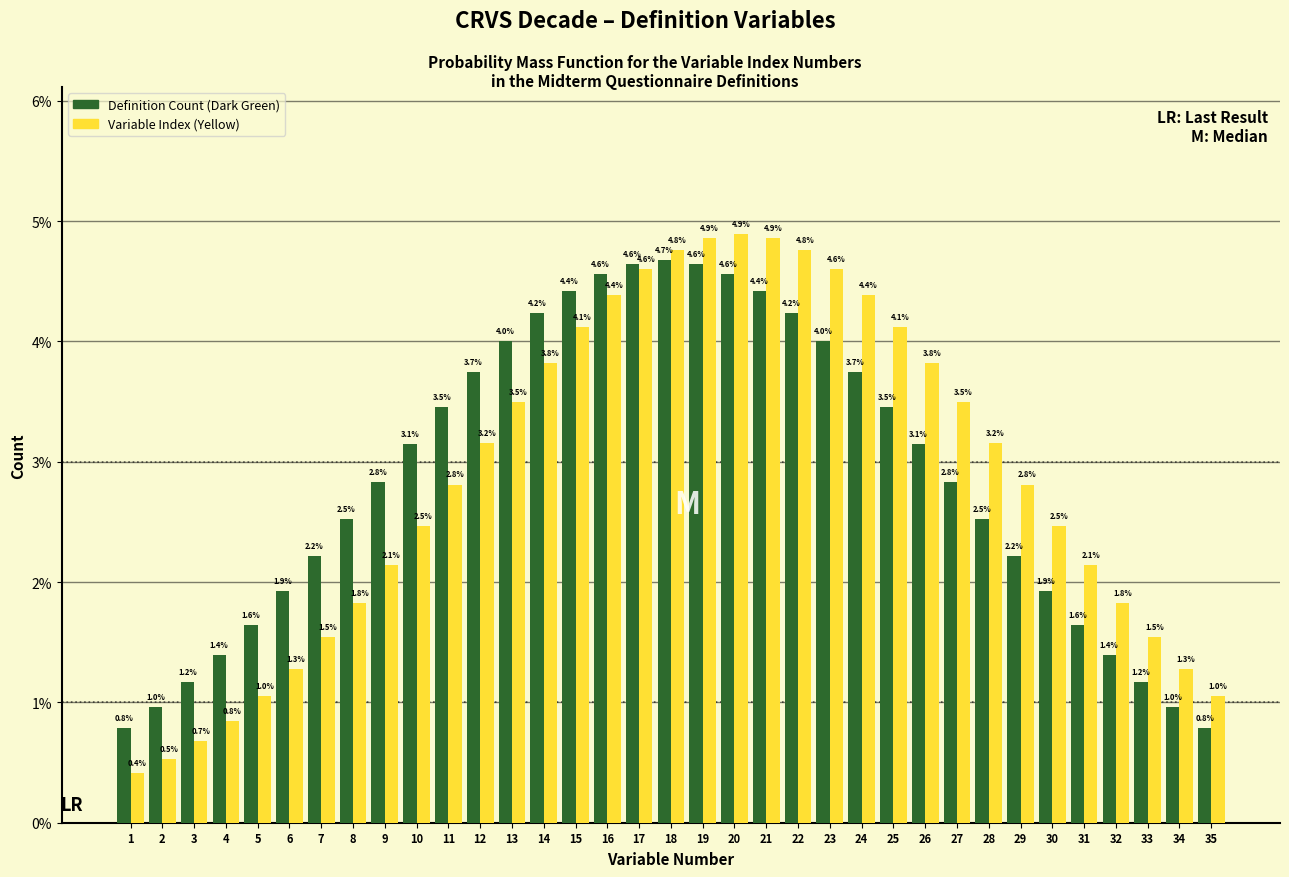

Reading left to right, extract all data points from this chart.

Definition Count (Dark Green): 0.8	1.0	1.2	1.4	1.6	1.9	2.2	2.5	2.8	3.1	3.5	3.7	4.0	4.2	4.4	4.6	4.6	4.7	4.6	4.6	4.4	4.2	4.0	3.7	3.5	3.1	2.8	2.5	2.2	1.9	1.6	1.4	1.2	1.0	0.8
Variable Index (Yellow): 0.4	0.5	0.7	0.8	1.0	1.3	1.5	1.8	2.1	2.5	2.8	3.2	3.5	3.8	4.1	4.4	4.6	4.8	4.9	4.9	4.9	4.8	4.6	4.4	4.1	3.8	3.5	3.2	2.8	2.5	2.1	1.8	1.5	1.3	1.0